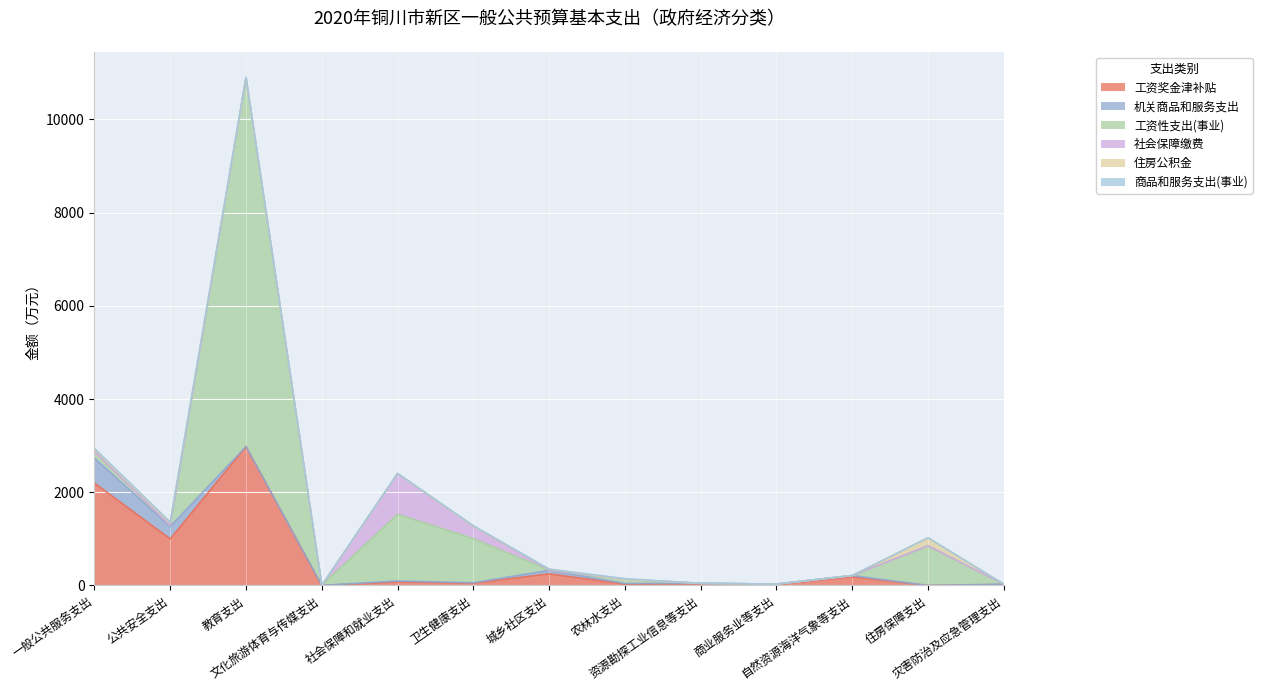

In 工资奖金津补贴, how many points are lower than both neighbors (excluding endpoints)?

6